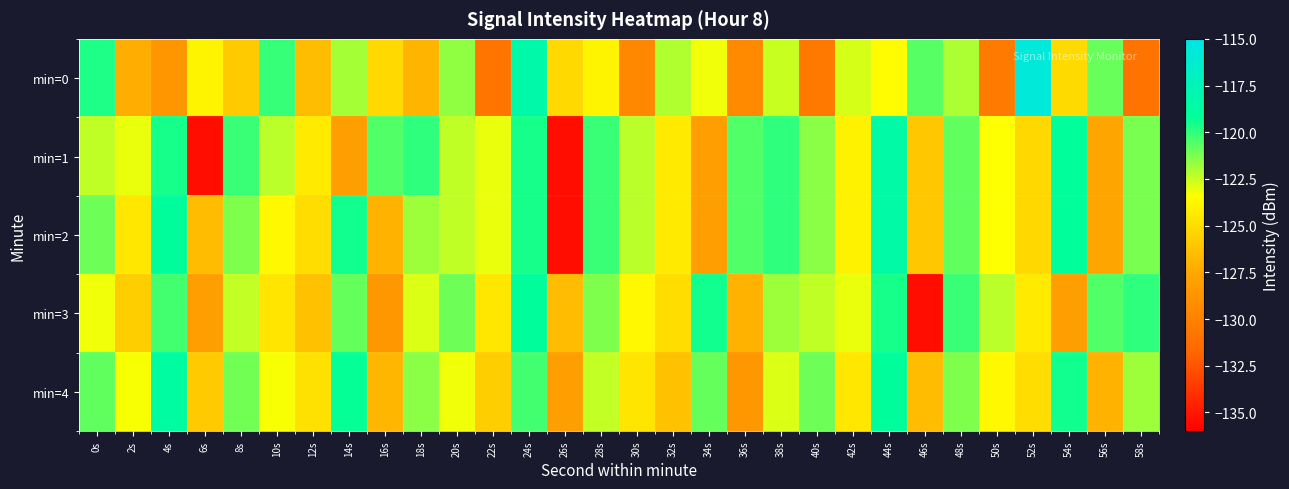

Which series has the largest range (max minus min)?

min=1